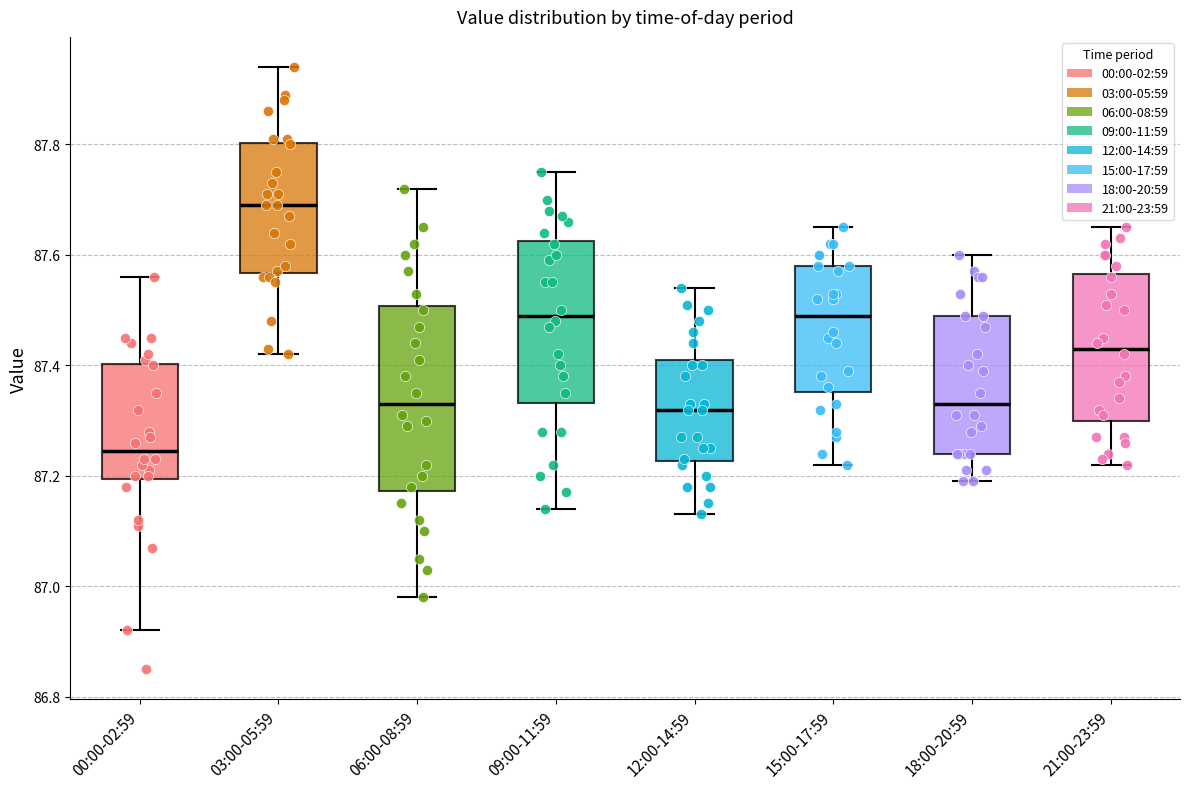

Which box has the lowest median line?

00:00-02:59